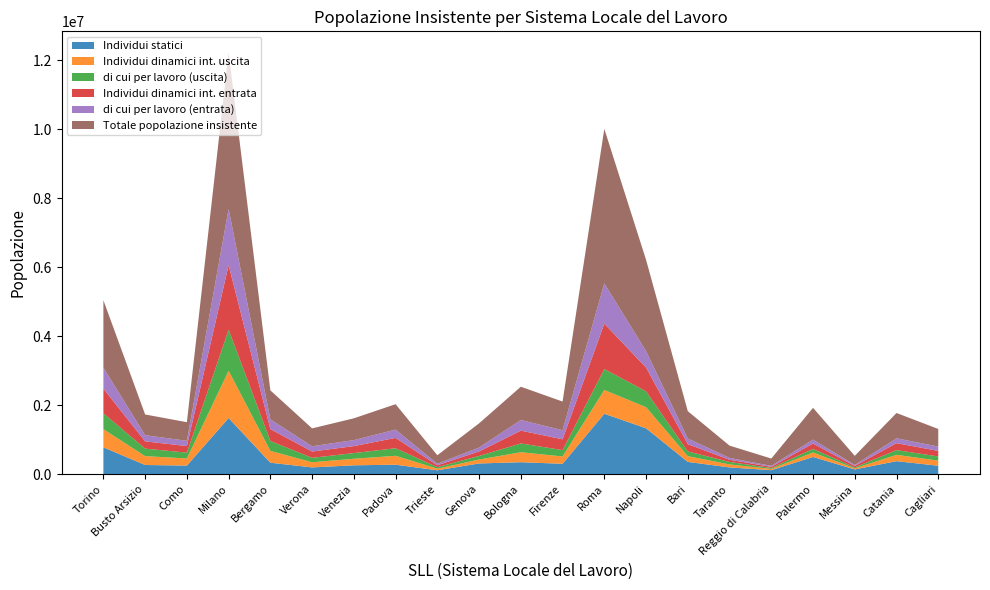

Reading left to right, list all the values displayed in this chart.

Individui statici: Torino=775365	Busto Arsizio=263729	Como=246736	Milano=1624594	Bergamo=329718	Verona=194049	Venezia=254814	Padova=272115	Trieste=110125	Genova=307981	Bologna=344439	Firenze=298730	Roma=1748894	Napoli=1328083	Bari=353579	Taranto=193547	Reggio di Calabria=113548	Palermo=496244	Messina=134990	Catania=374925	Cagliari=242177
Individui dinamici int. uscita: Torino=526461	Busto Arsizio=256859	Como=206780	Milano=1369592	Bergamo=343268	Verona=149148	Venezia=189141	Padova=258639	Trieste=47393	Genova=114307	Bologna=289825	Firenze=212627	Roma=688193	Napoli=611579	Bari=166061	Taranto=87250	Reggio di Calabria=35933	Palermo=130201	Messina=32025	Catania=183249	Cagliari=148334
di cui per lavoro (uscita): Torino=460352	Busto Arsizio=217650	Como=167971	Milano=1192336	Bergamo=287784	Verona=128321	Venezia=165000	Padova=218859	Trieste=43476	Genova=103813	Bologna=254449	Firenze=184001	Roma=608331	Napoli=458857	Bari=137687	Taranto=70833	Reggio di Calabria=27718	Palermo=103802	Messina=27656	Catania=136699	Cagliari=120951
Individui dinamici int. entrata: Torino=714503	Busto Arsizio=210610	Como=191037	Milano=1870001	Bergamo=343266	Verona=182389	Venezia=202494	Padova=299093	Trieste=54336	Genova=130418	Bologna=370348	Firenze=313884	Roma=1314291	Napoli=689336	Bari=210846	Taranto=63639	Reggio di Calabria=33562	Palermo=154364	Messina=42931	Catania=201509	Cagliari=161197
di cui per lavoro (entrata): Torino=608435	Busto Arsizio=178717	Como=153158	Milano=1632132	Bergamo=282704	Verona=153152	Venezia=173865	Padova=240786	Trieste=44750	Genova=113984	Bologna=307862	Firenze=262542	Roma=1167048	Napoli=477368	Bari=162844	Taranto=54774	Reggio di Calabria=27069	Palermo=115196	Messina=27634	Catania=140726	Cagliari=126090
Totale popolazione insistente: Torino=1953949	Busto Arsizio=600253	Como=538652	Milano=4532937	Bergamo=839536	Verona=517904	Venezia=631335	Padova=736828	Trieste=246193	Genova=700236	Bologna=965493	Firenze=830747	Roma=4478335	Napoli=2645616	Bari=792766	Taranto=355248	Reggio di Calabria=212911	Palermo=921131	Messina=263946	Catania=733646	Cagliari=509209